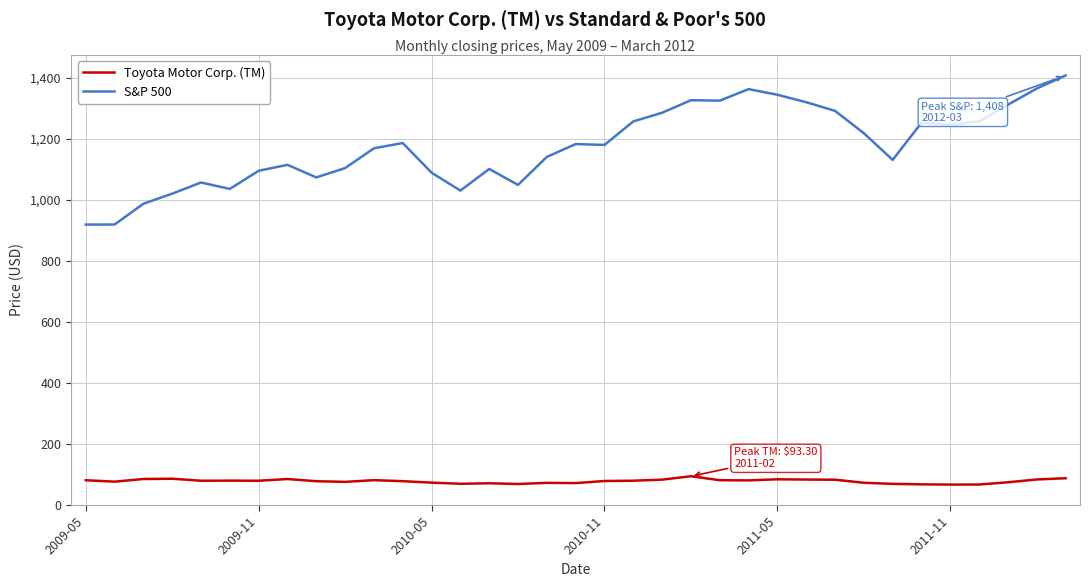

What is the minimum value shown in the chart?

65.9